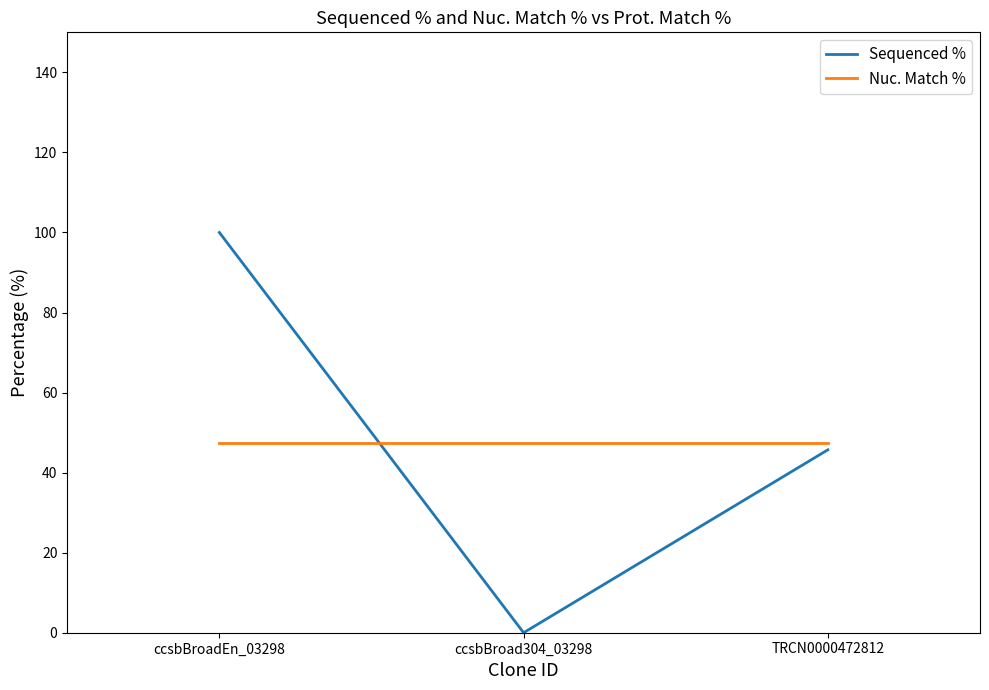

What is the spread (max minus min) of values at TRCN0000472812?

1.6